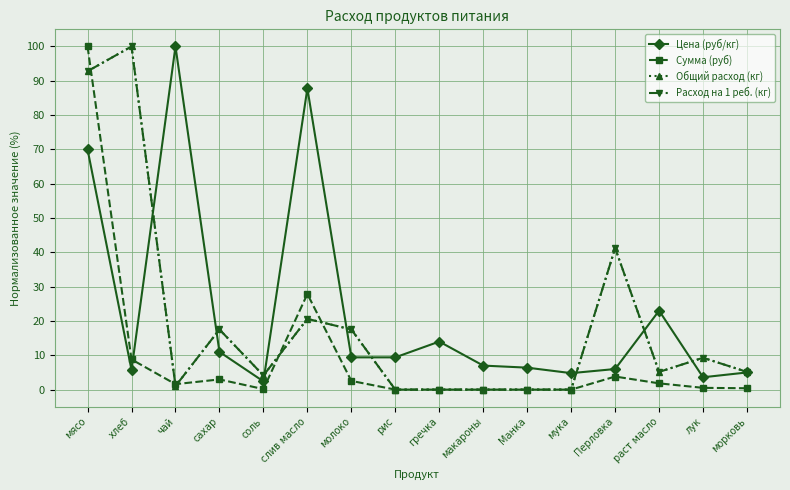

How many interior local peaks does the Сумма (руб) series have?

3